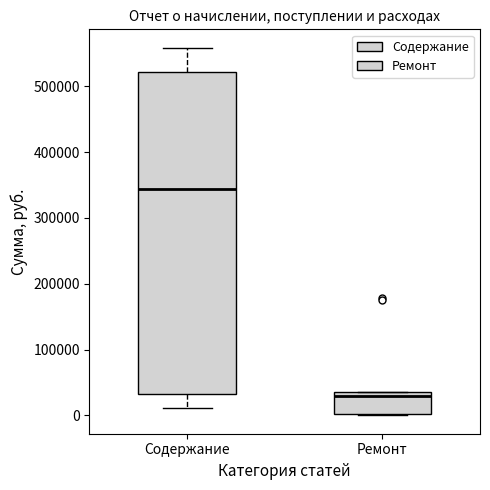

Which box is the tallest, from its lower edge to its upper edge?

Содержание